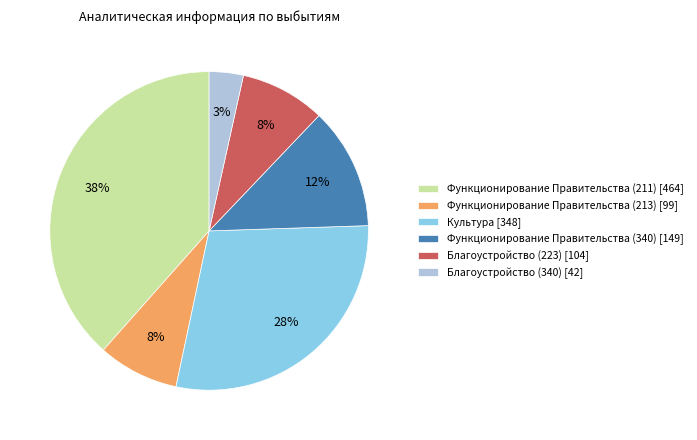

Which category has the smallest portion of the pie?

Благоустройство (340)